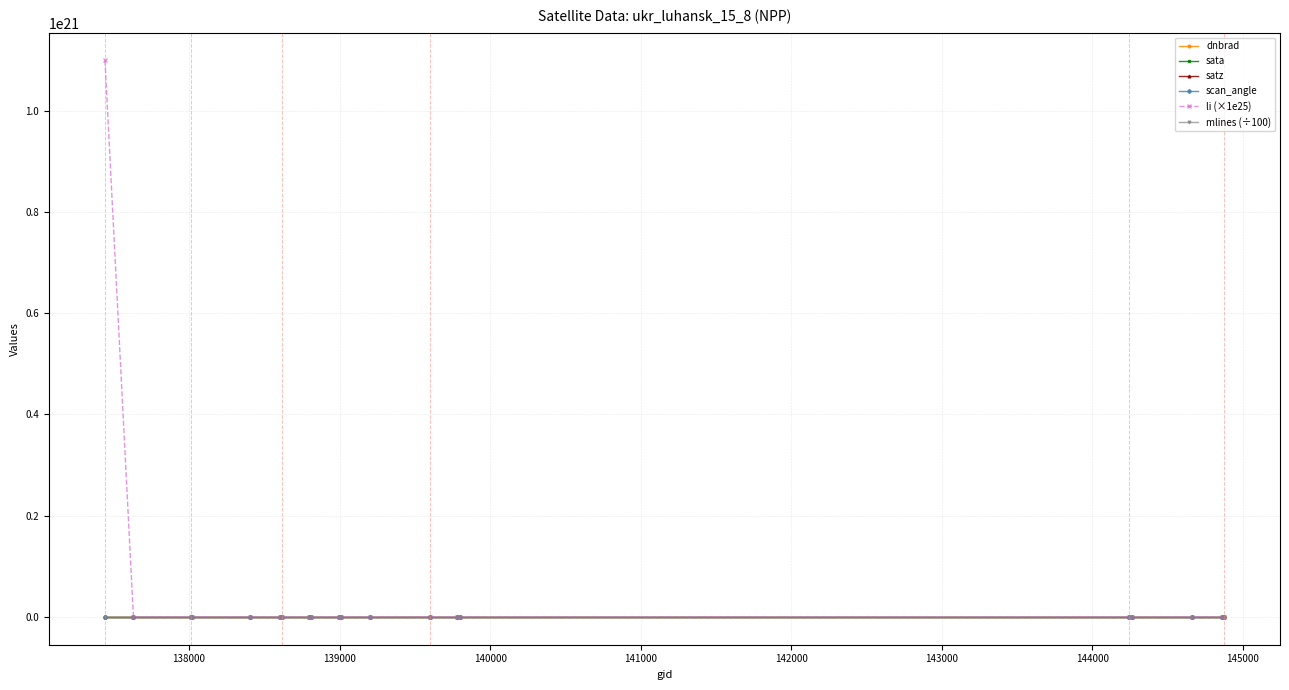

Which series has the largest total across all categories?

li (×1e25)